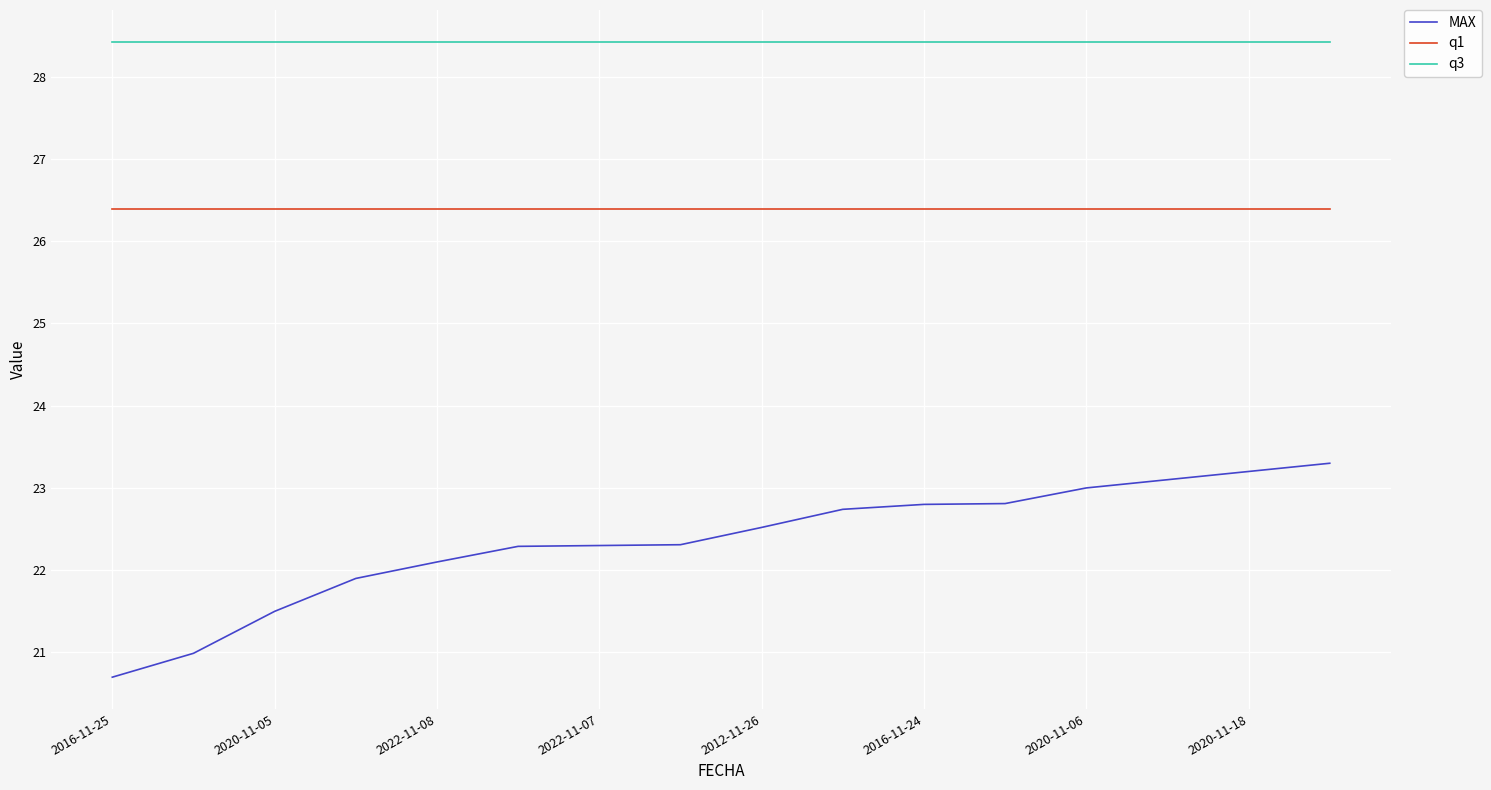

What is the maximum value for MAX?

23.3